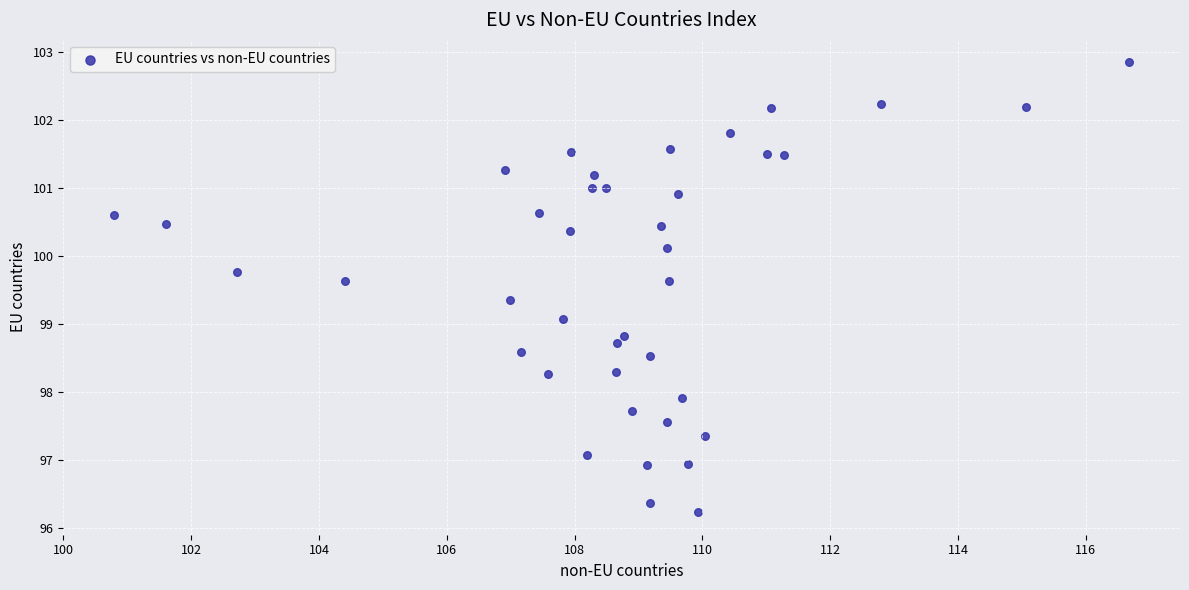

What is the range of X values (max minus min)?

15.9